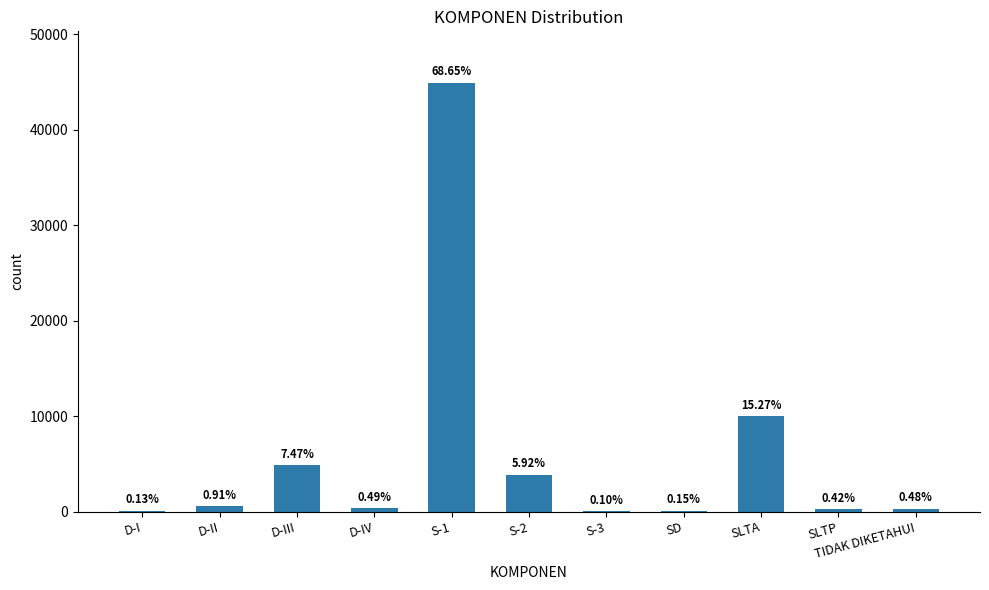

What is the average value?

5947